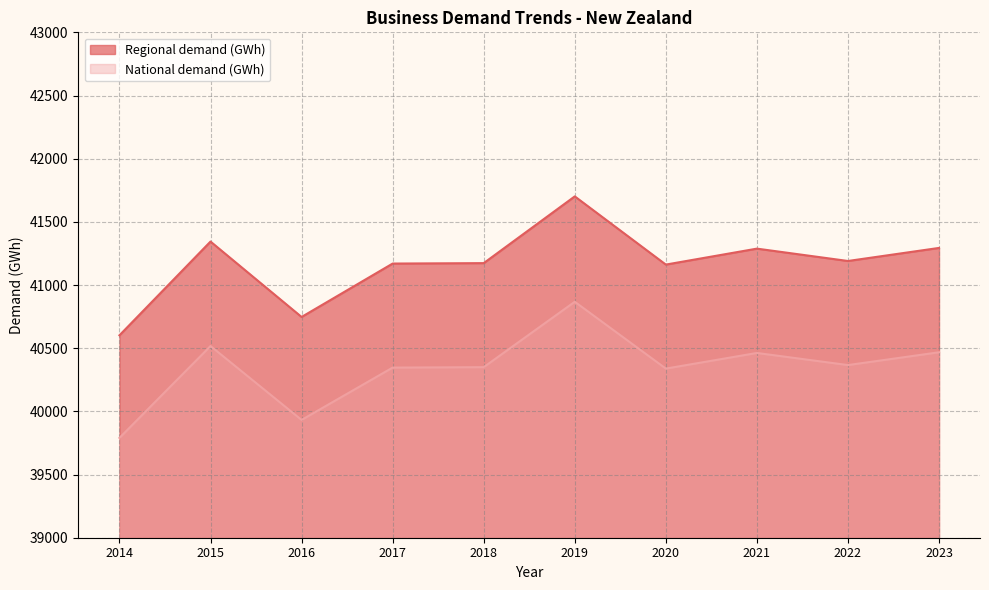

Which series has the largest range (max minus min)?

Regional demand (GWh)